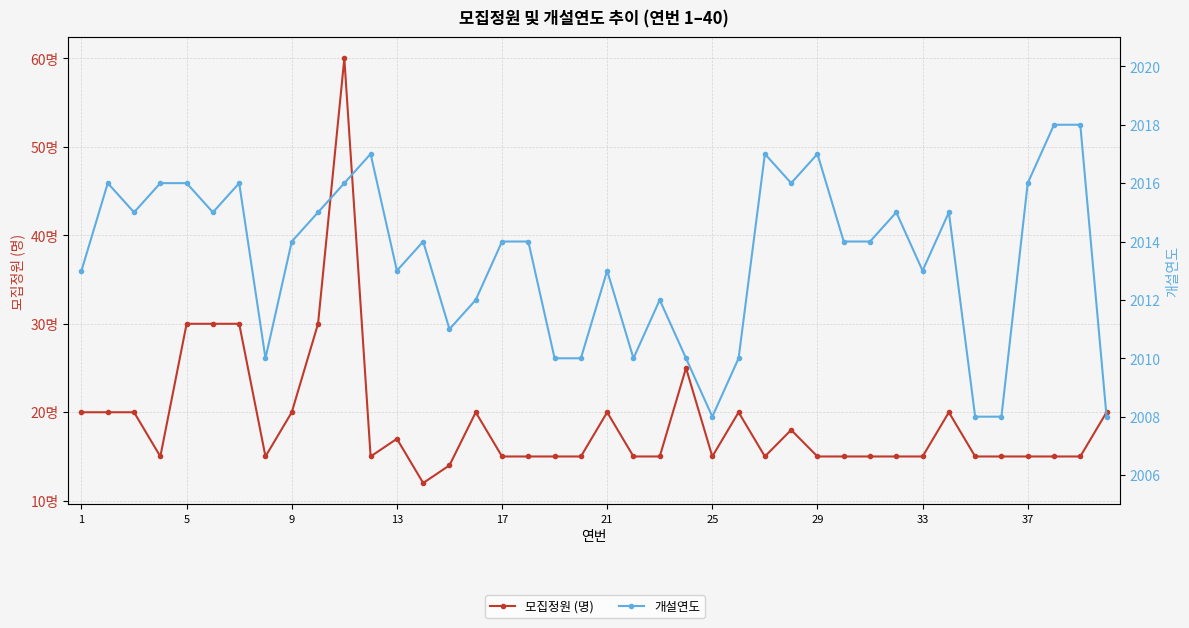

List the series in order of their overall mean, lowest first.

모집정원 (명), 개설연도